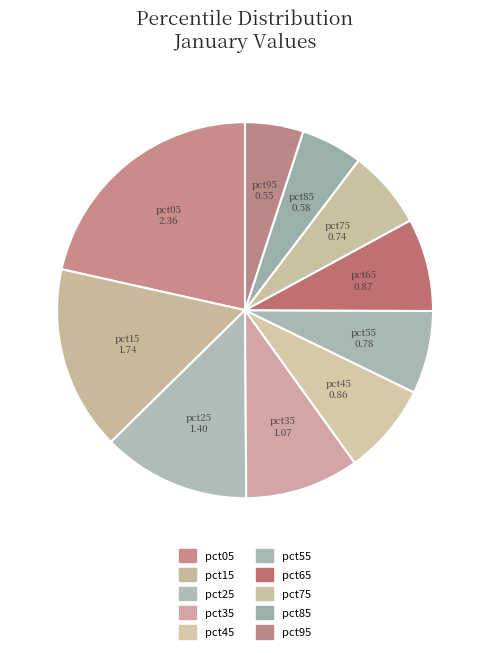

How much of the chart is everything except pct55?

92.9%